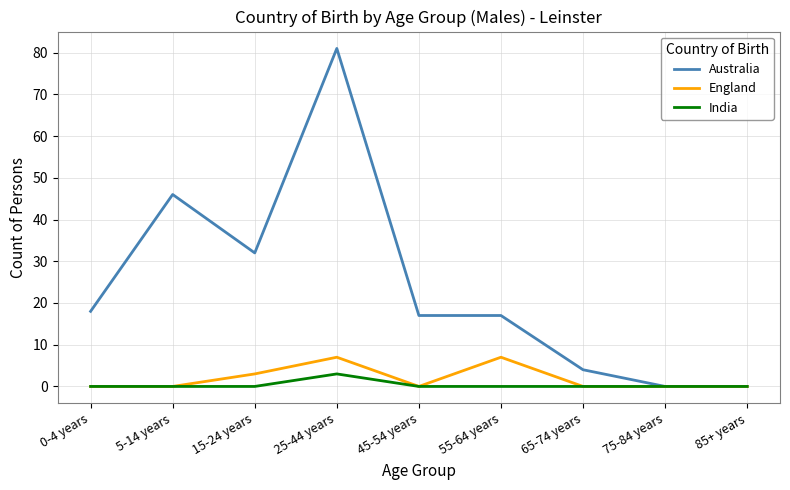

At which category does Australia reach its first local valley?

15-24 years